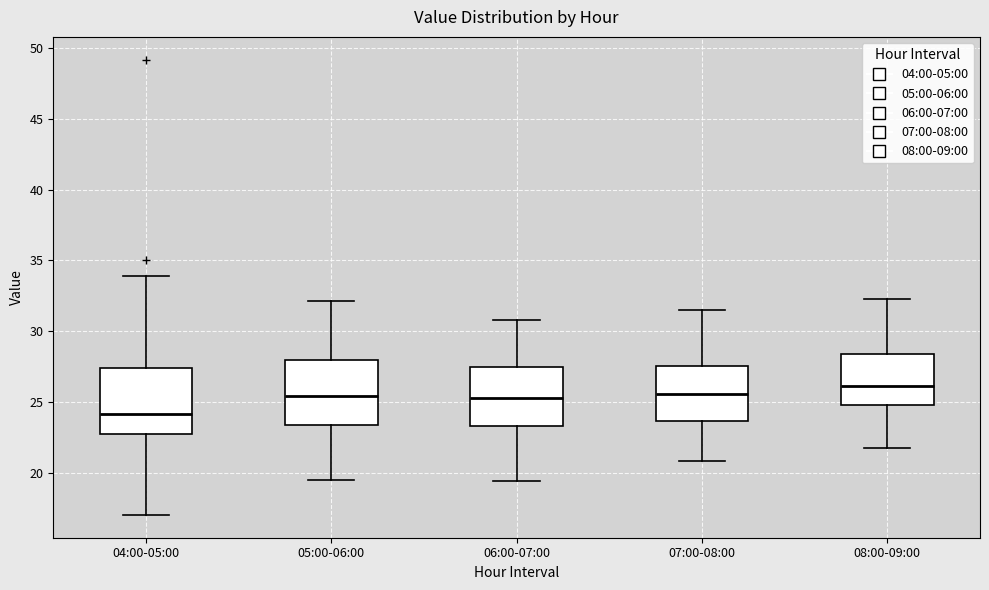

Reading left to right, transcribe this box plot: for each box, give where its median line is, the range the box spans, and where its two whiskers end, as read against the y-axis. The values are not printed on the chart, so give them approximately, as read against the axis.

04:00-05:00: median 24.0, box 22.5 to 27.5, whiskers 17.0 to 34.0
05:00-06:00: median 25.5, box 23.5 to 28.0, whiskers 19.5 to 32.0
06:00-07:00: median 25.5, box 23.5 to 27.5, whiskers 19.5 to 31.0
07:00-08:00: median 25.5, box 23.5 to 27.5, whiskers 21.0 to 31.5
08:00-09:00: median 26.0, box 25.0 to 28.5, whiskers 21.5 to 32.5